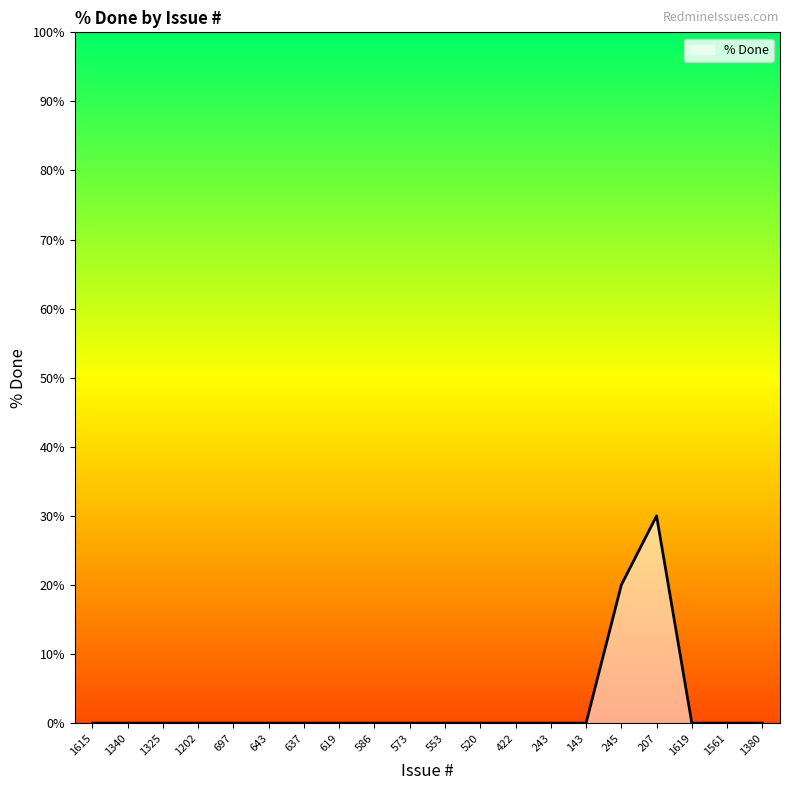

Which has a higher value, 586 or 619?

586